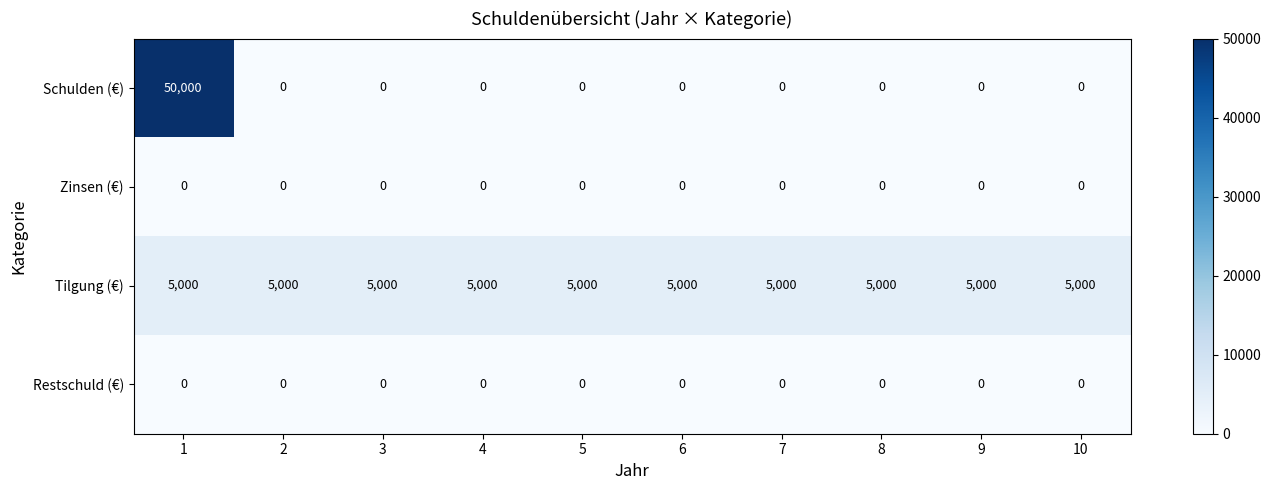

What is the highest value of the Tilgung (€) series?

5000